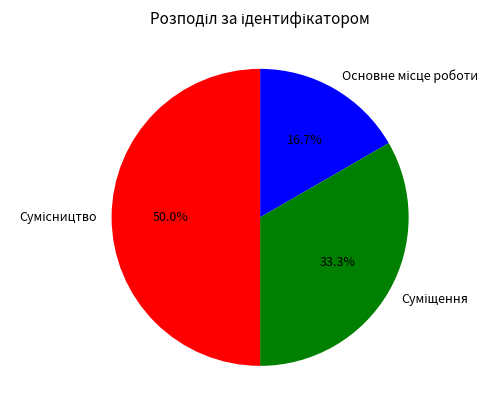

How many segments does this pie chart have?

3